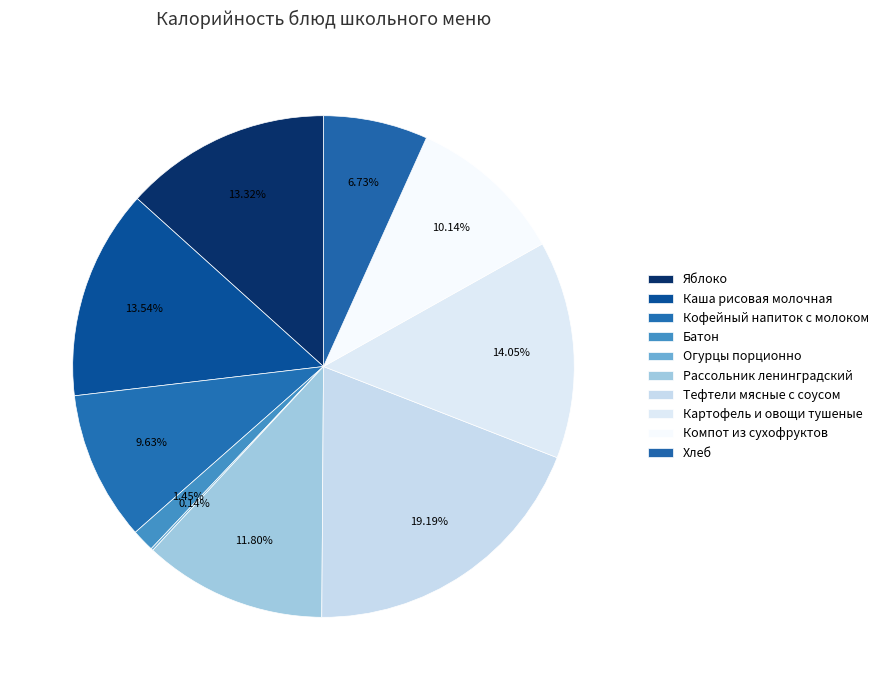

Rank the categories by value from lowest to highest.

Огурцы порционно, Батон, Хлеб, Кофейный напиток с молоком, Компот из сухофруктов, Рассольник ленинградский, Яблоко, Каша рисовая молочная, Картофель и овощи тушеные, Тефтели мясные с соусом